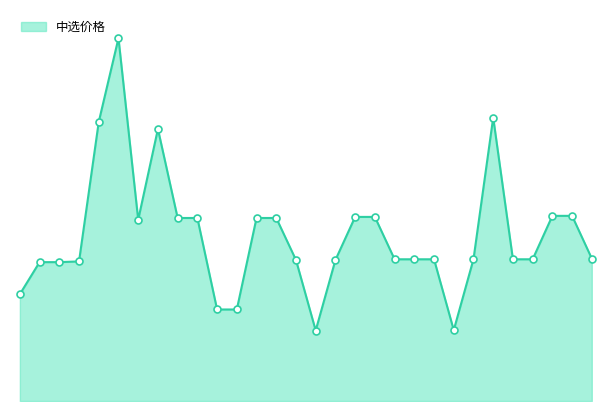

What is the difference between the maximum and minimum values?

821